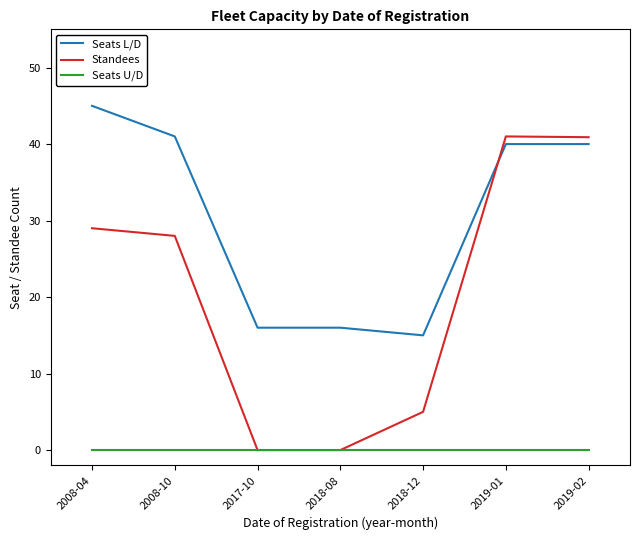

Which series has the largest range (max minus min)?

Standees